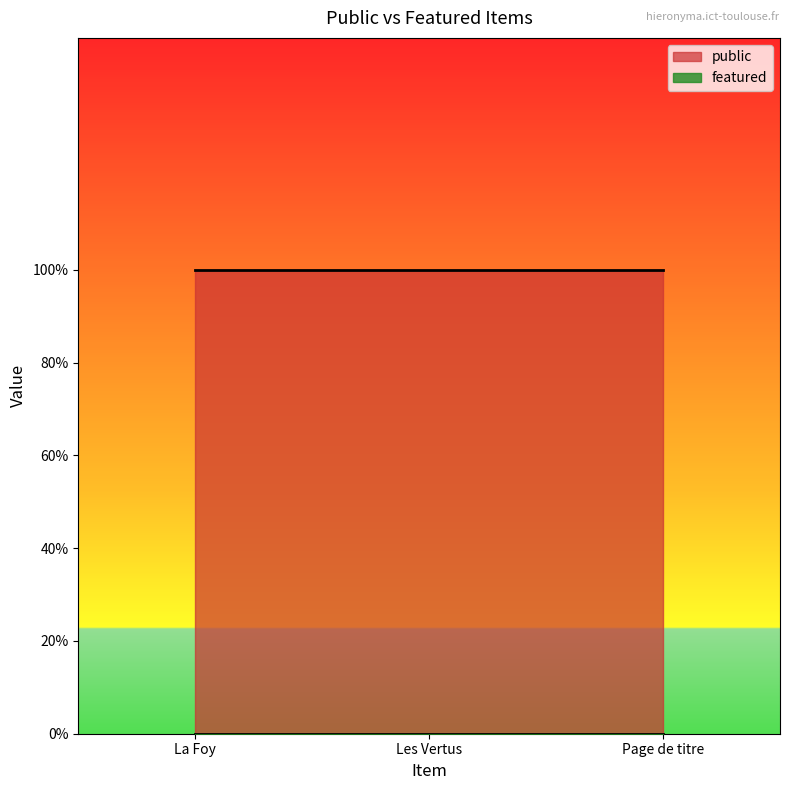

Which category has the highest value across all series?

La Foy